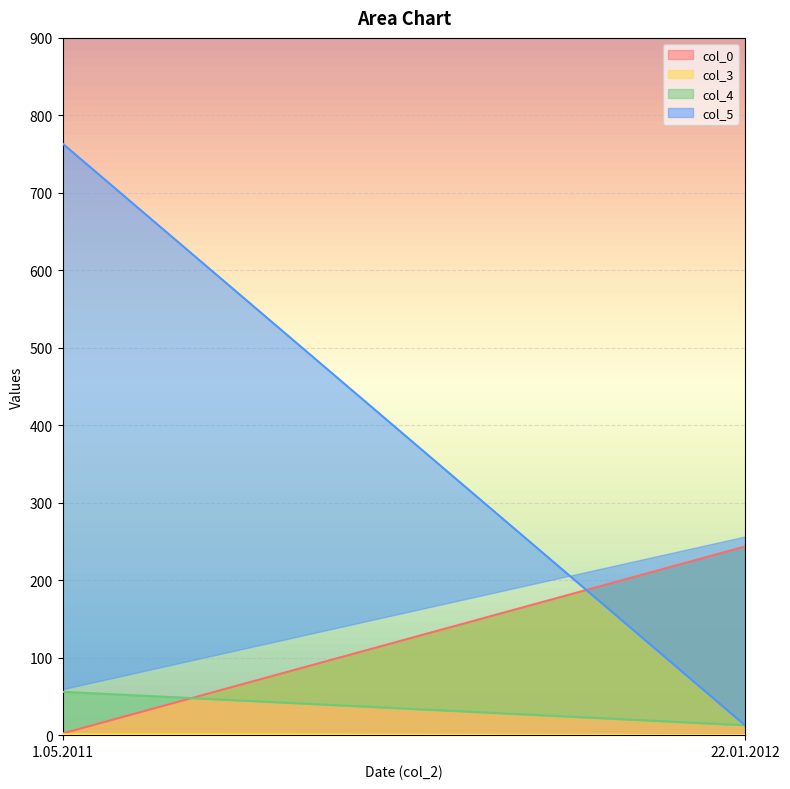

Is it true that col_0 equals 243.6 at 22.01.2012?

True